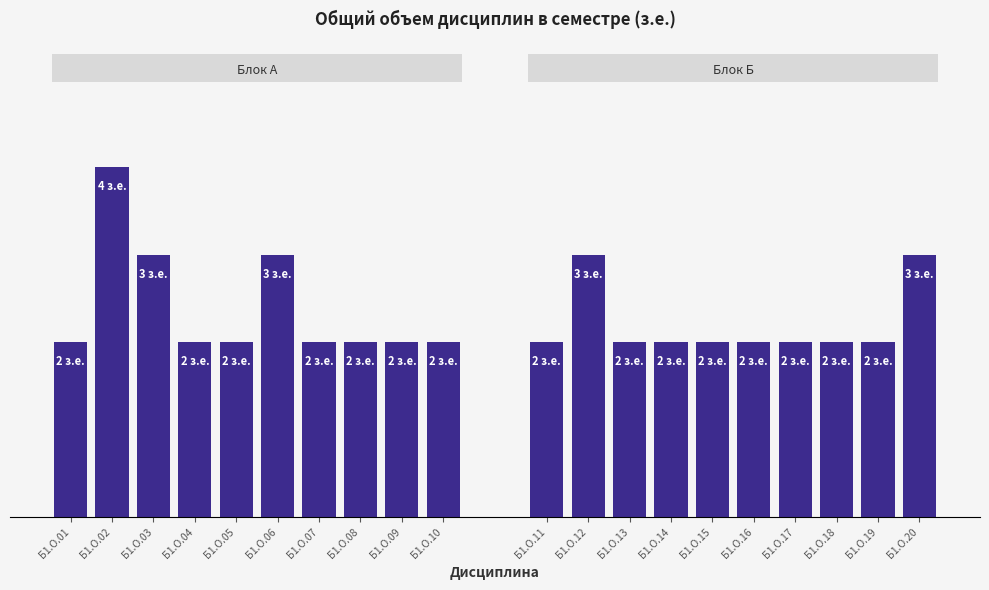

At which category is the sum across all series the highest?

Б1.О.02